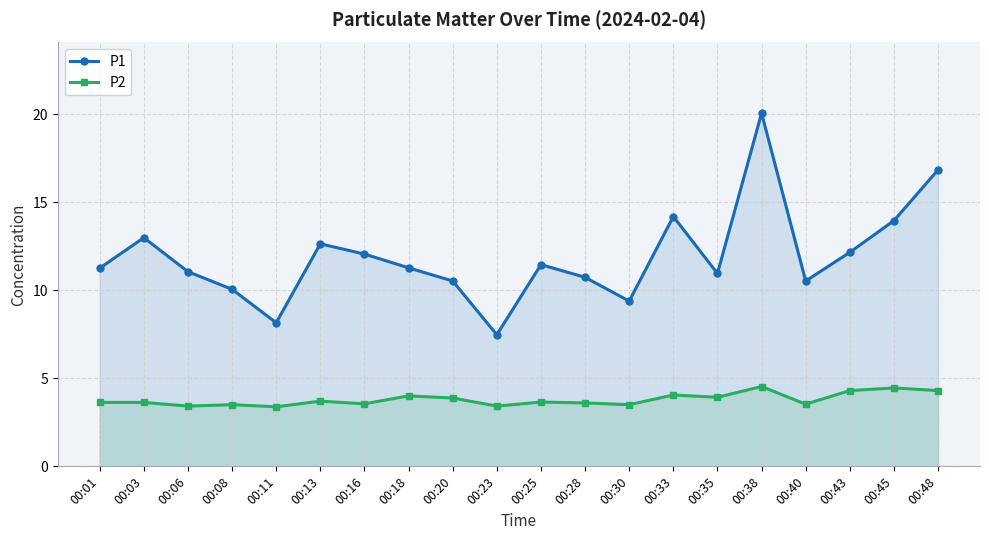

True or false: P2 has a value of 5.4 at 00:11.

False